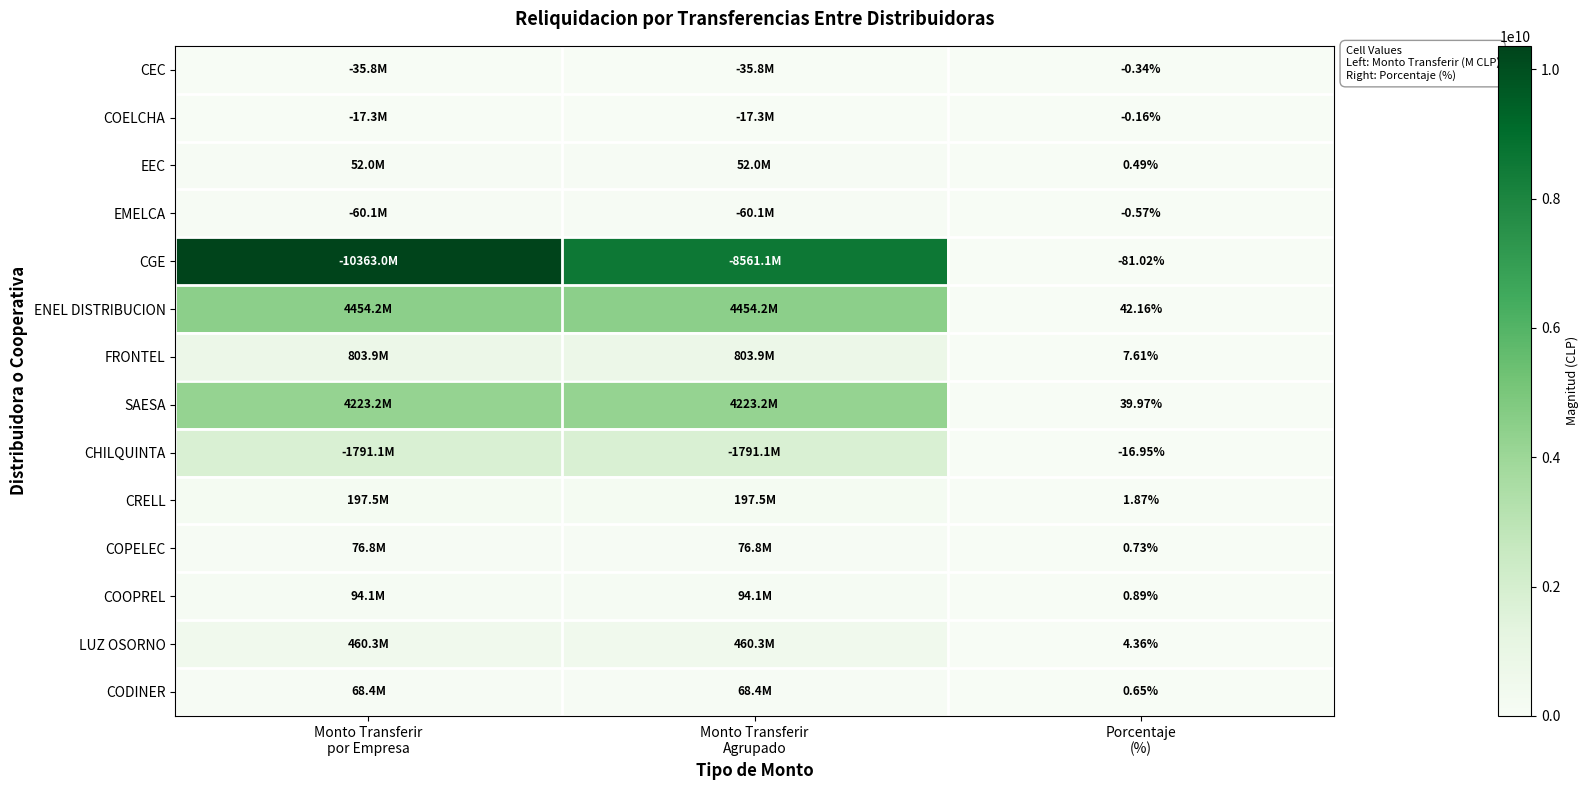

Is the value of FRONTEL at Monto Transferir Agrupado greater than the value of CHILQUINTA at Monto Transferir Agrupado?

No